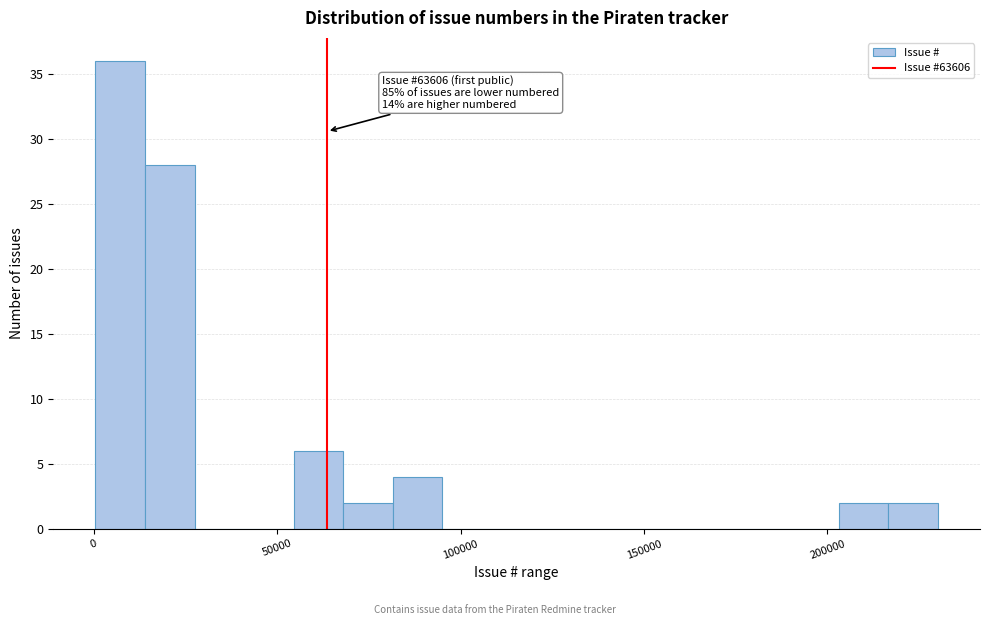

Read against the x-axis, roughly where is the centre of the tallest bar?

5000